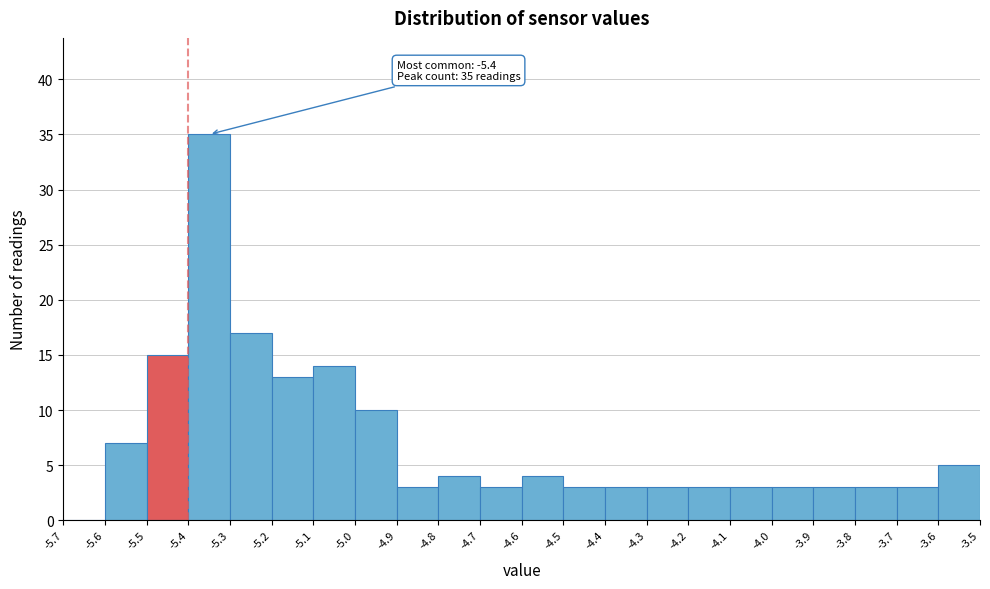

Over which range of the x-axis is the bar tallest?

-5.4 to -5.3